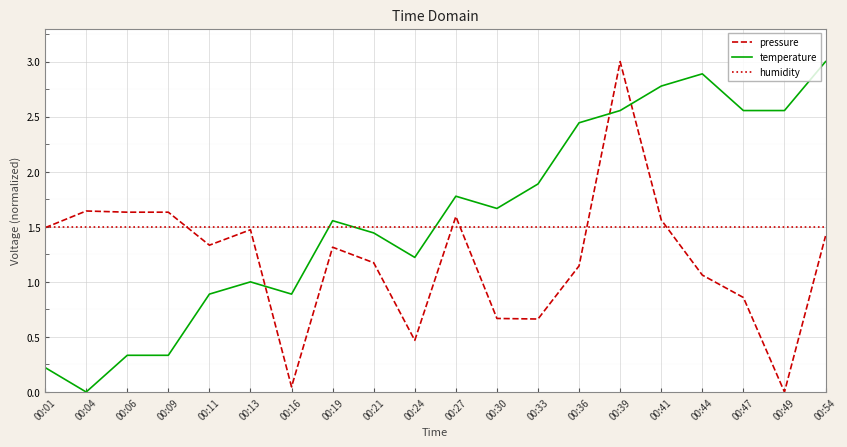

Rank the series at 00:06 from highest to lowest value.

pressure, humidity, temperature